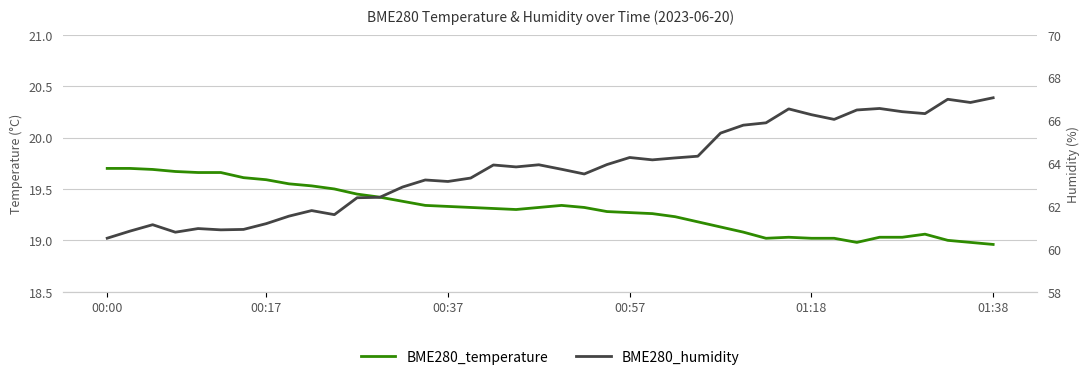

What is the average value of the BME280_temperature series?

19.3